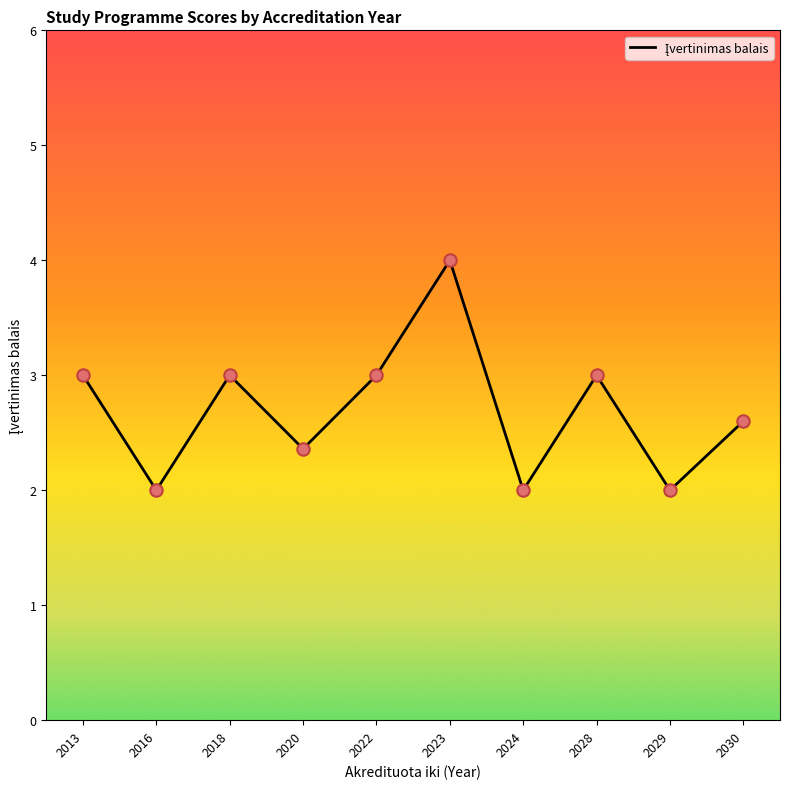

Which has a higher value, 2023 or 2018?

2023